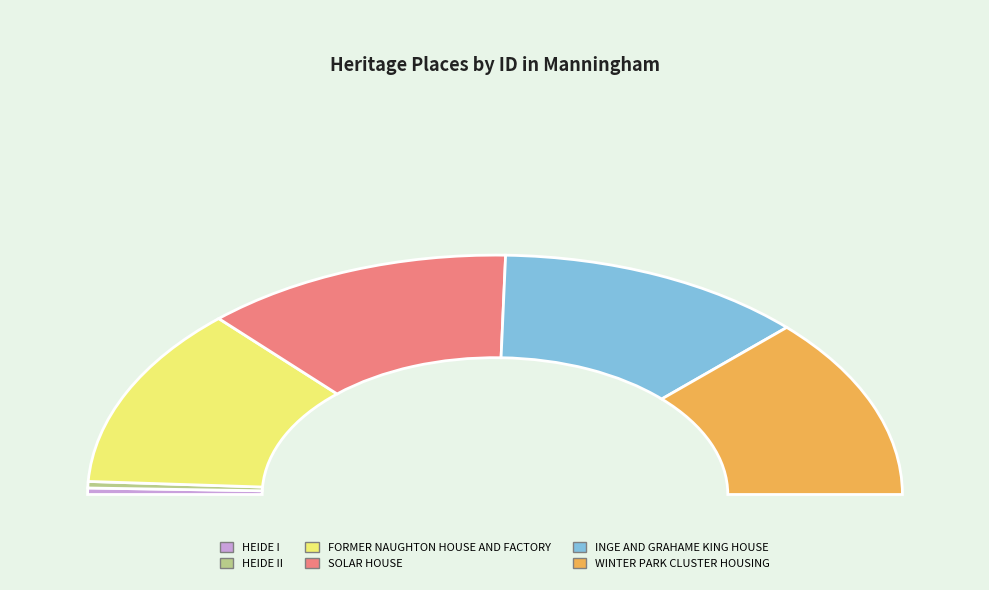

To the nearest percent, what is the average slice percentage?

17%